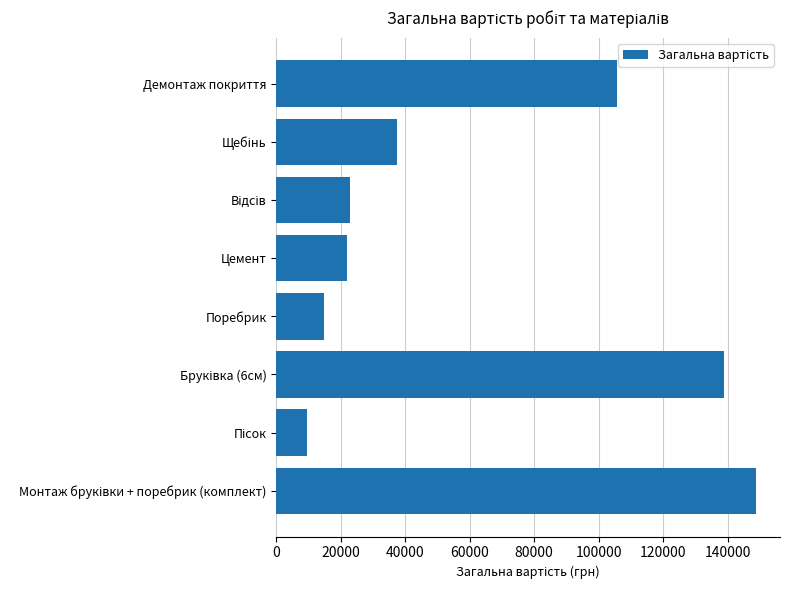

What is the minimum value shown in the chart?

9380